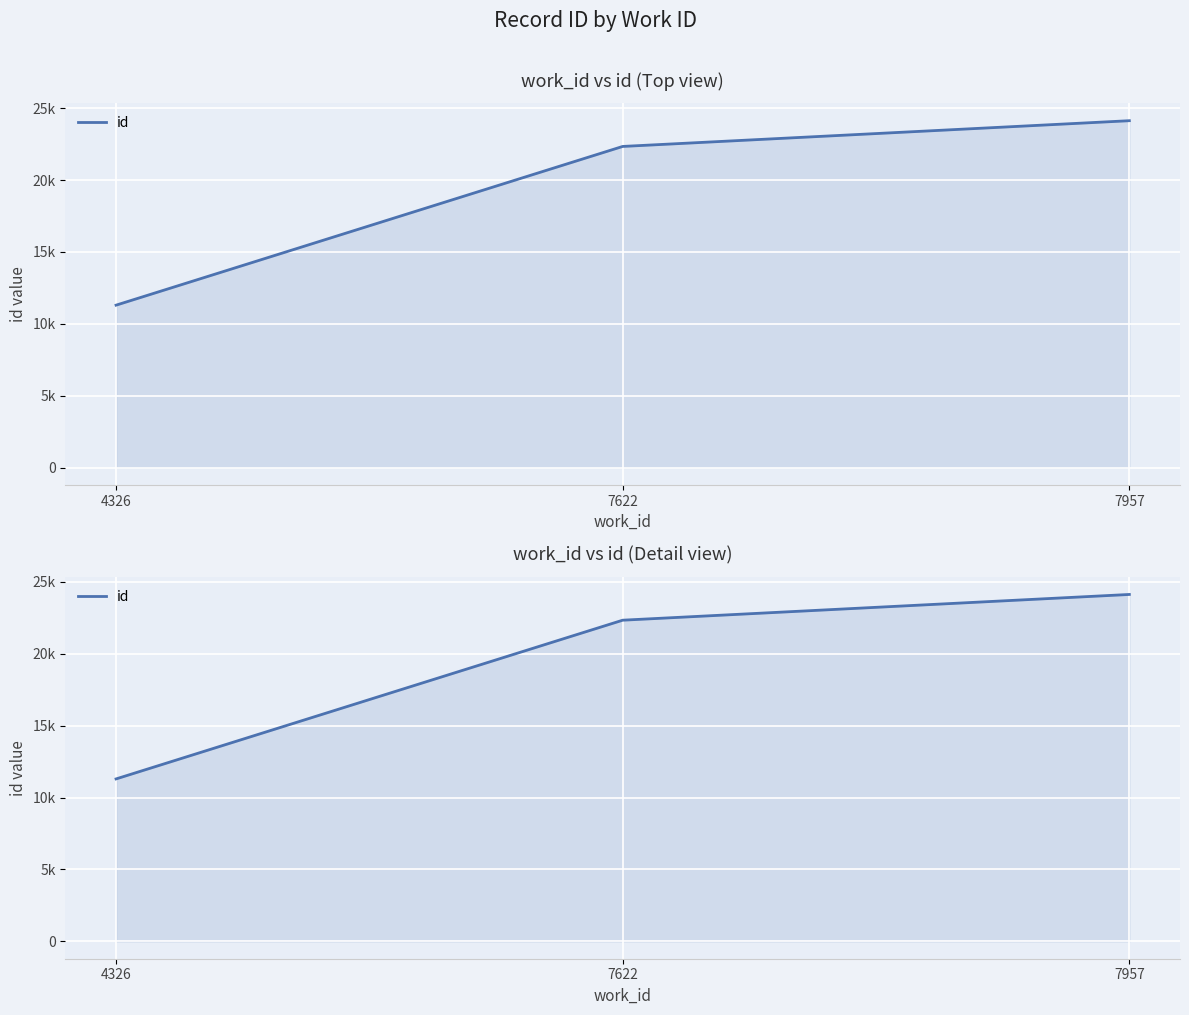

What value does the data have at 4326?

11300